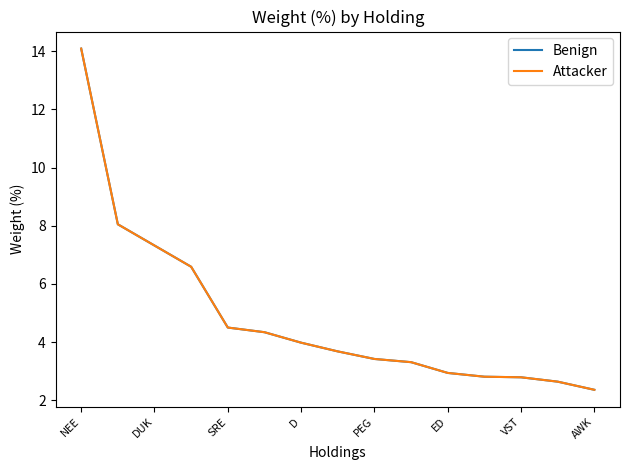

Does the chart display data point markers on the line(s)?

No